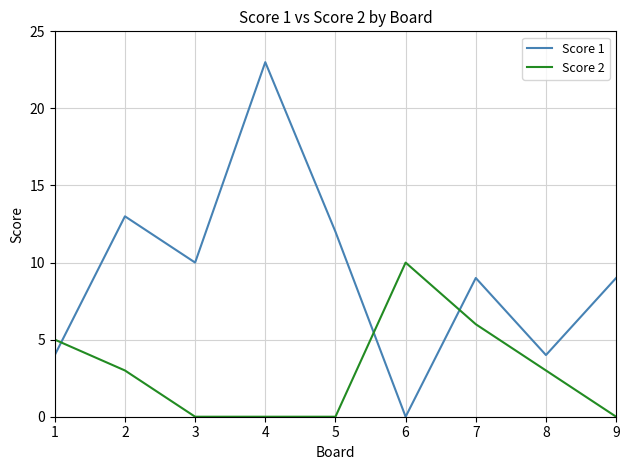

What is the difference between the Score 1 values at 7 and 4?

14